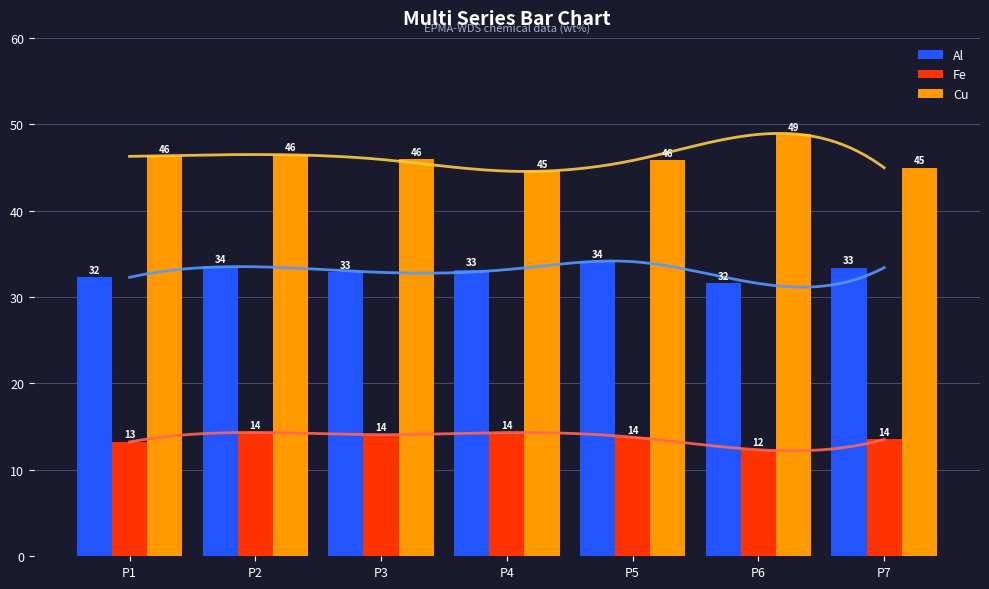

How many groups of bars are there?

7